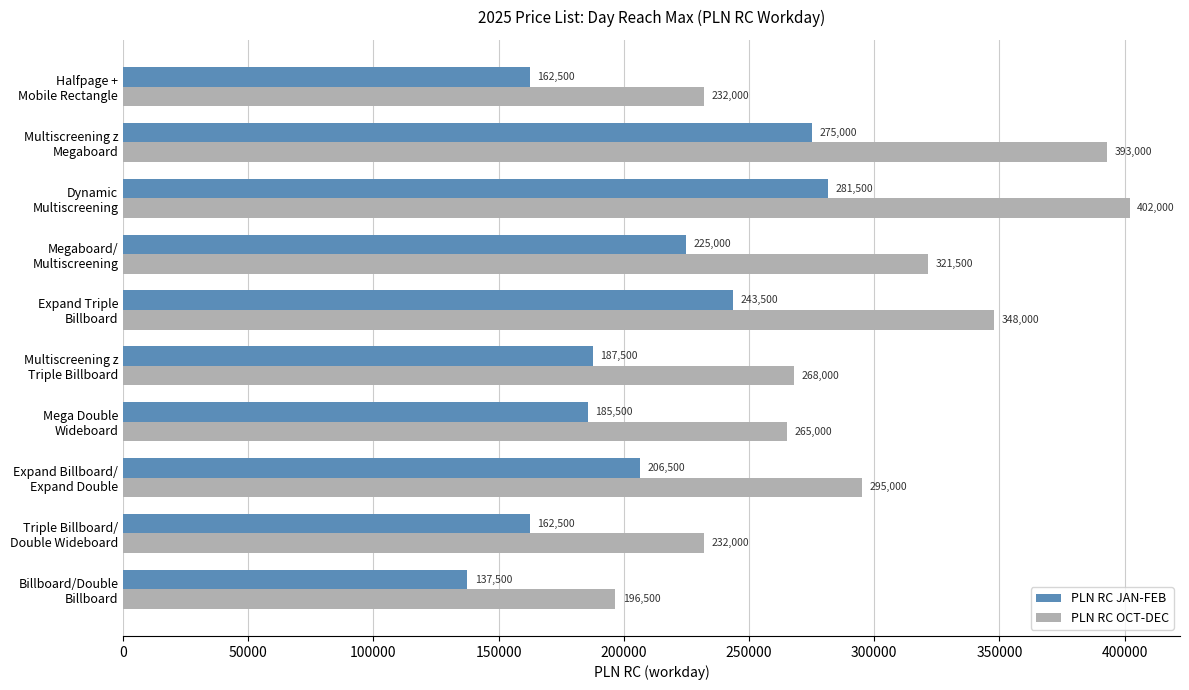

What is the maximum value for PLN RC OCT-DEC?

402000